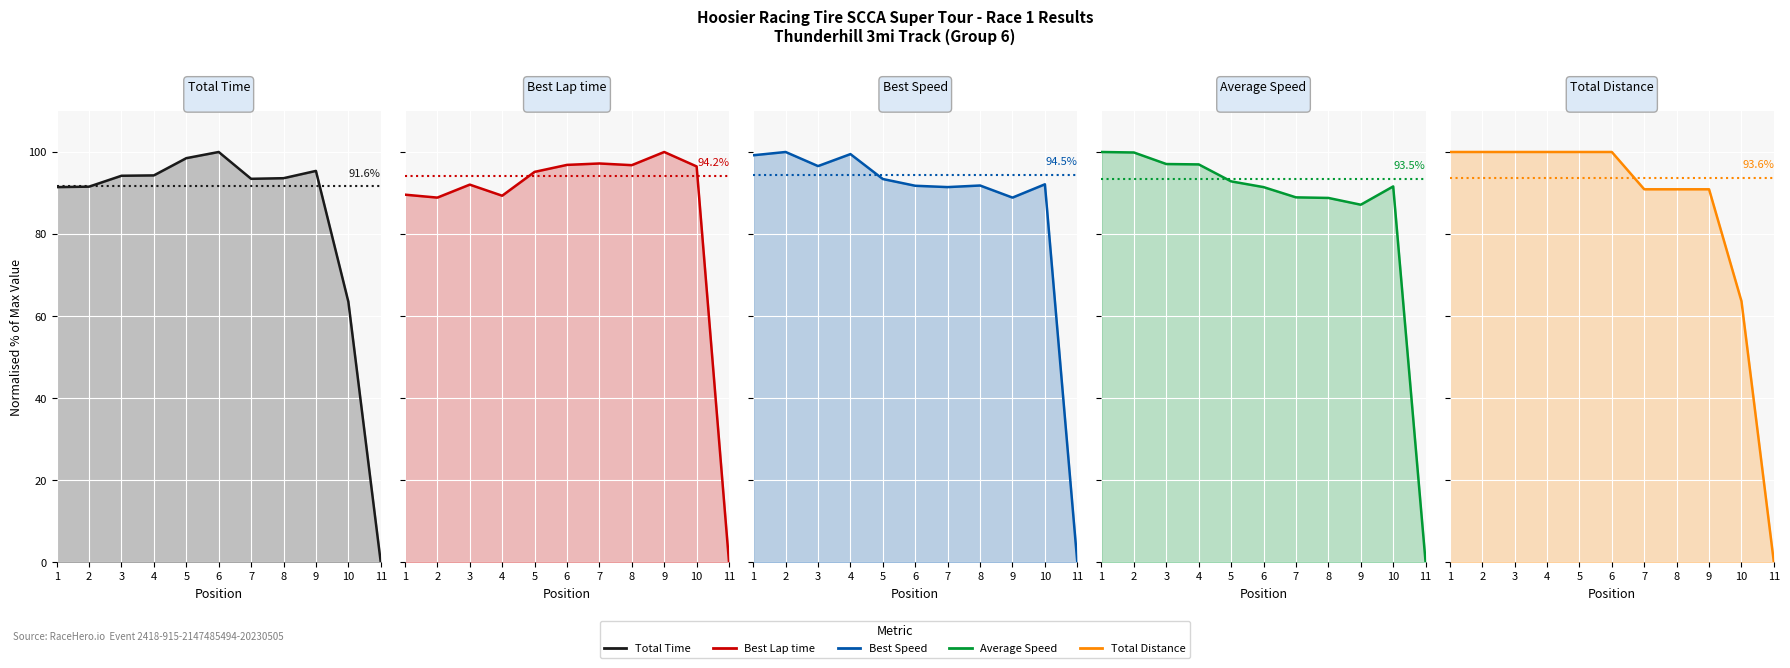

How many values in Best Lap time are above zero?

10